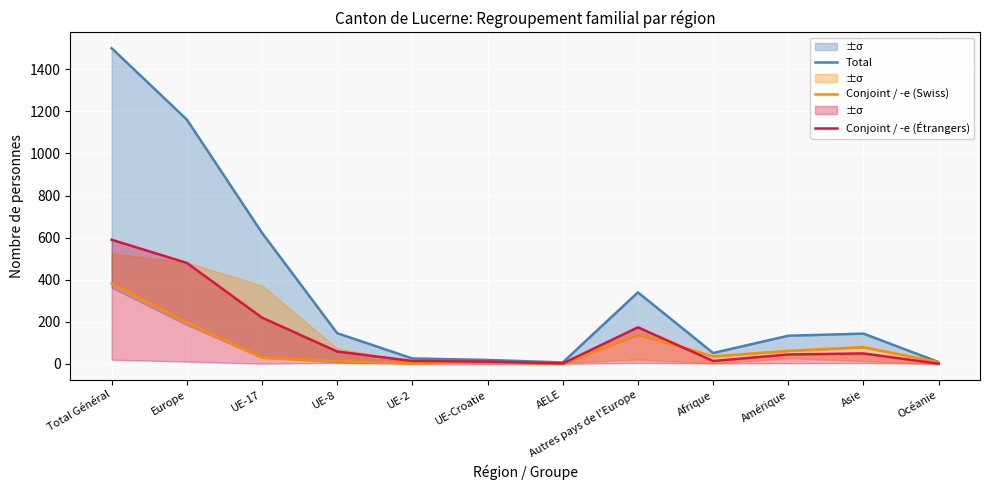

List the series in order of their overall mean, lowest first.

Conjoint / -e (Swiss), Conjoint / -e (Étrangers), Total